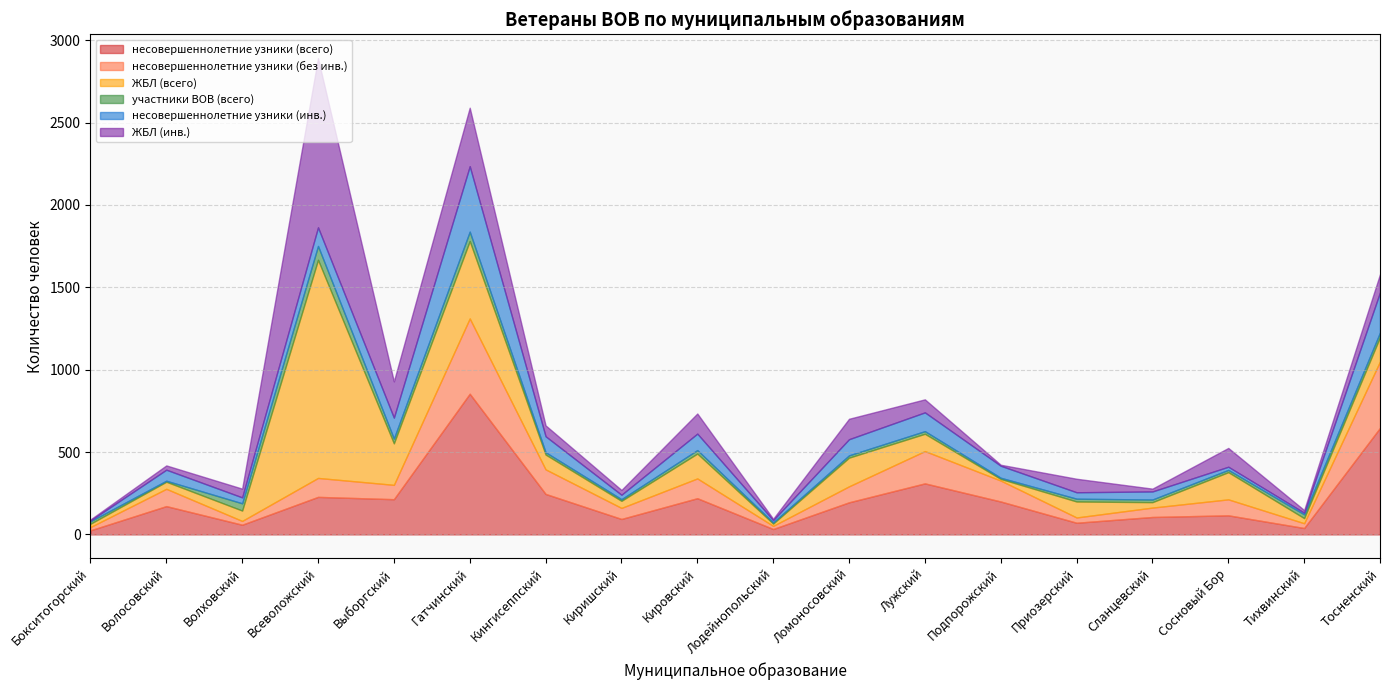

What are all the series names shown in the legend?

несовершеннолетние узники (всего), несовершеннолетние узники (без инв.), ЖБЛ (всего), участники ВОВ (всего), несовершеннолетние узники (инв.), ЖБЛ (инв.)